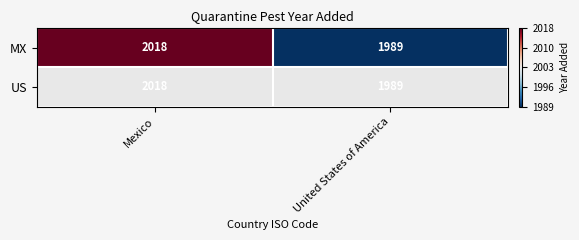

How many values are above zero?

1